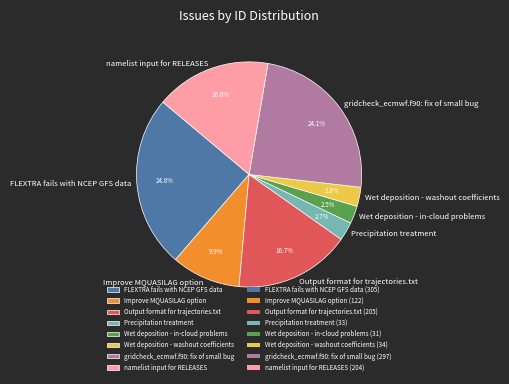

What is the ratio of the value at Wet deposition - washout coefficients to the value at Wet deposition - in-cloud problems?

1.1